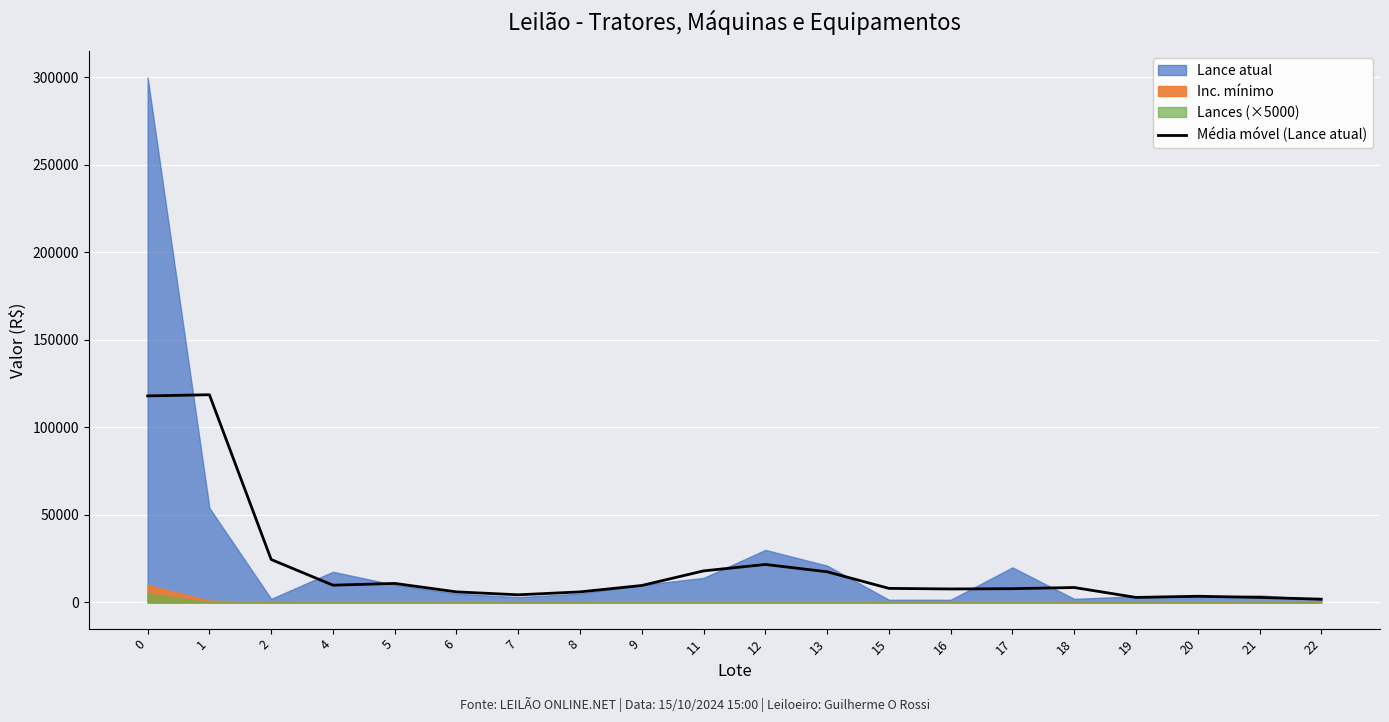

How many values exceed 8500?

9